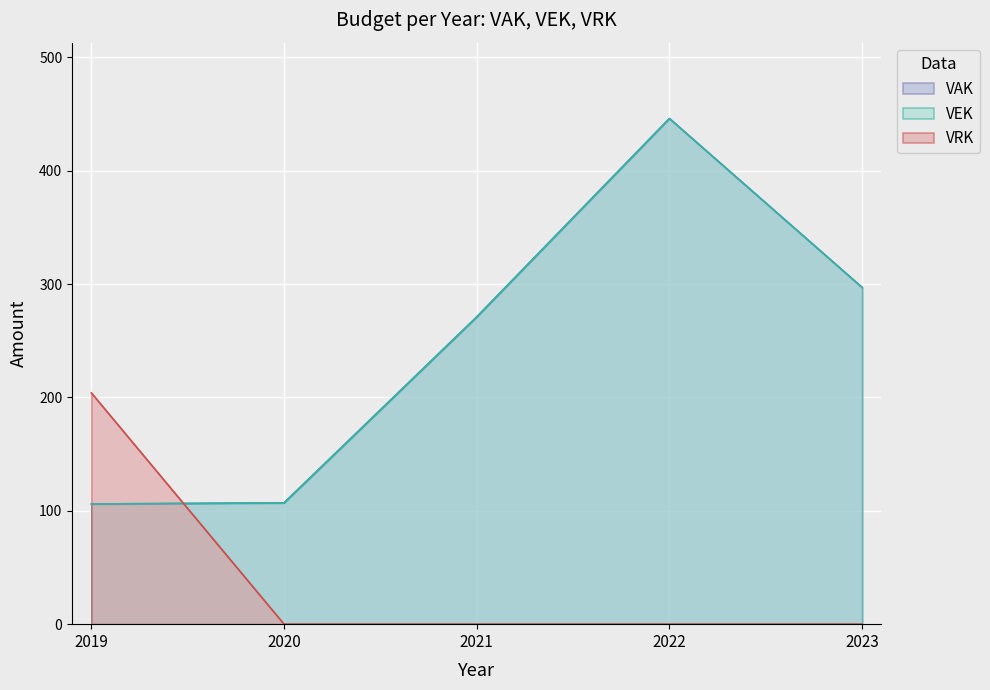

Which category has the highest value in the VAK series?

2022